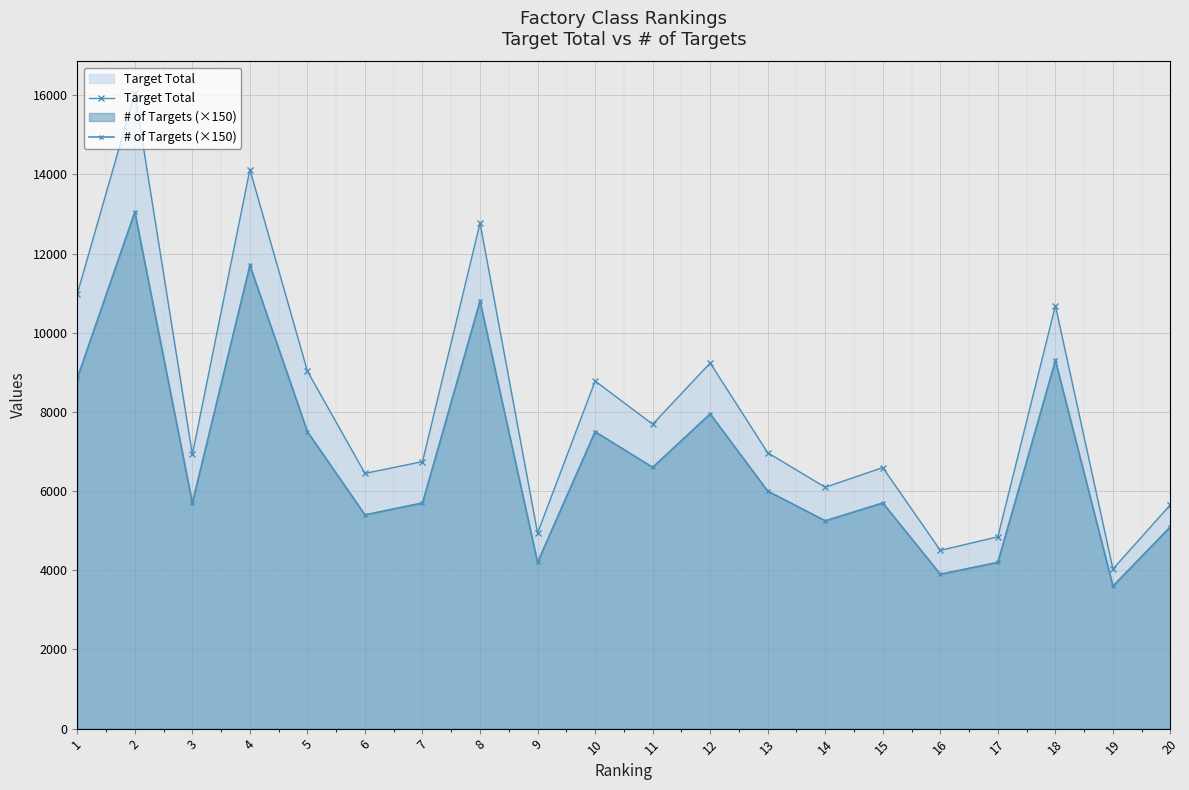

The Target Total series shows 8821 at 4. True or false?

False